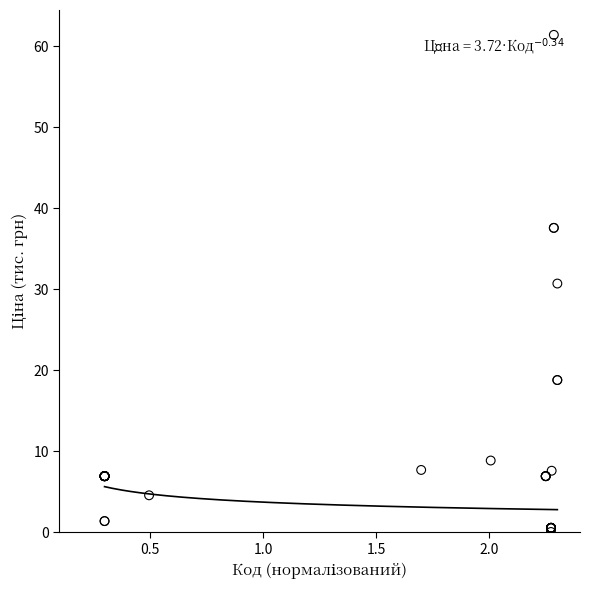

What Y value in the scatter plot is closest to 30?

30.7